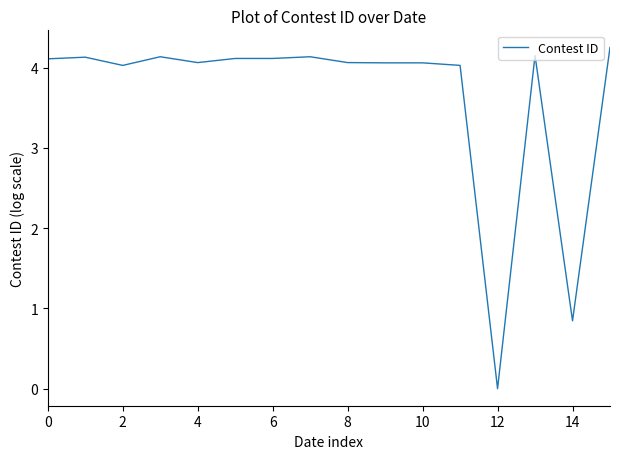

The value at 2 is 4.0. True or false?

True